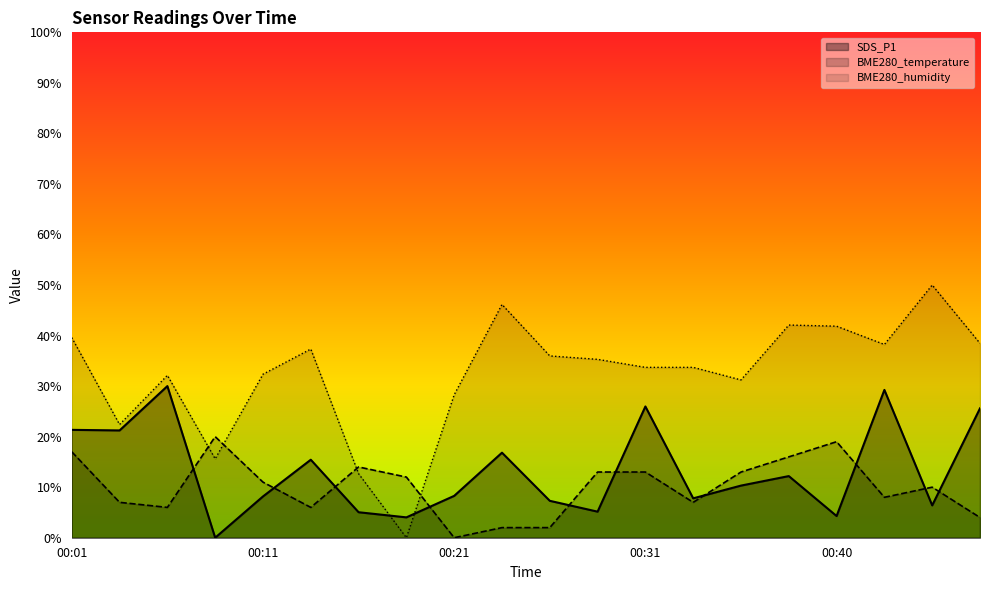

What is the difference between the second highest and minimum values in the BME280_humidity series?

46.2